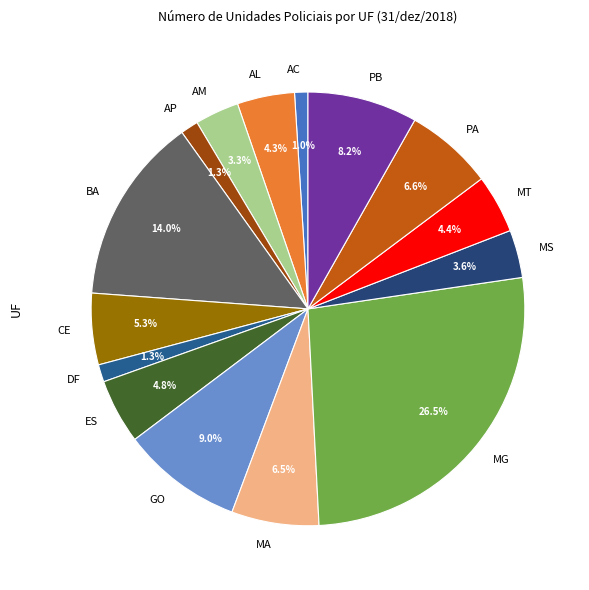

What is the largest slice in the pie chart?

MG